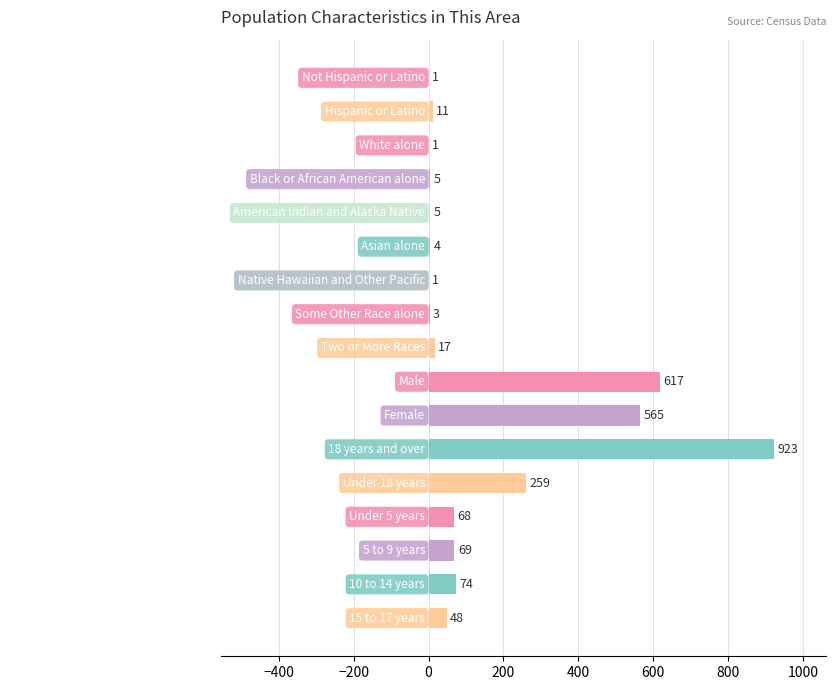

What is the maximum value shown in the chart?

923